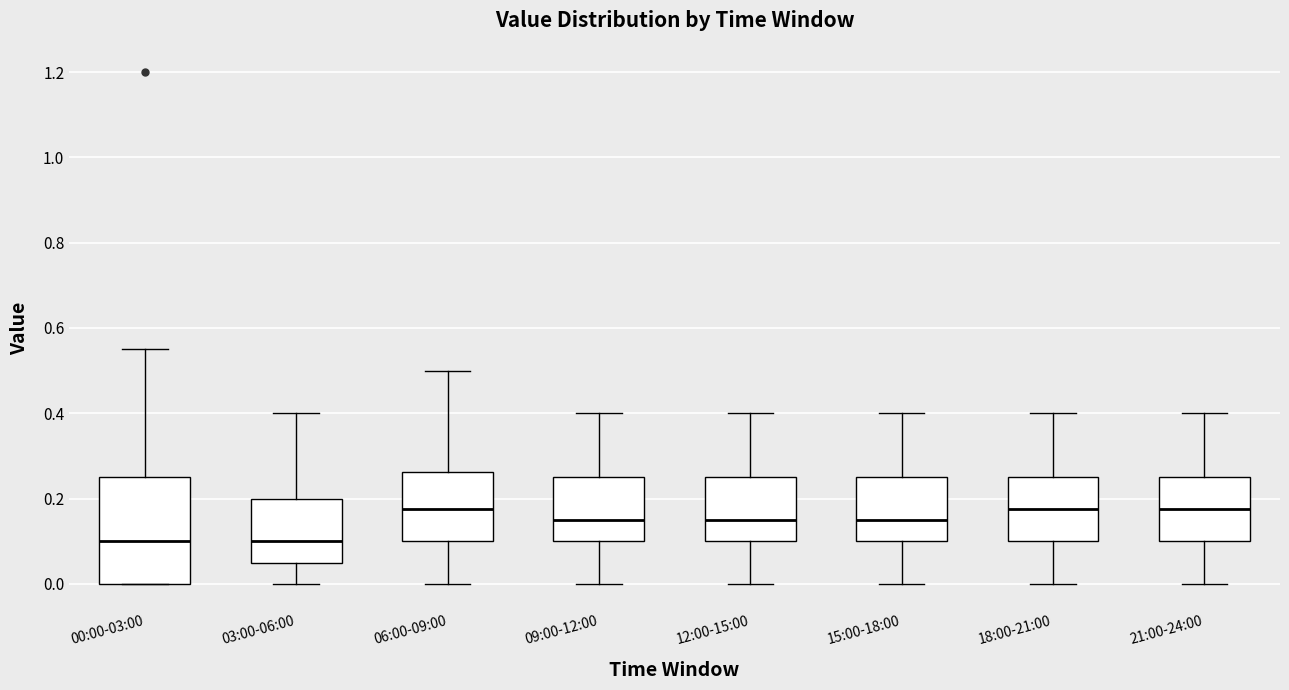

Reading left to right, read every box against the y-axis: the position of its median line, the range the box covers, and the ends of its whiskers. The values are not printed on the chart, so give them approximately, as read against the axis.

00:00-03:00: median 0.10, box 0.00 to 0.26, whiskers 0.00 to 0.56
03:00-06:00: median 0.10, box 0.06 to 0.20, whiskers 0.00 to 0.40
06:00-09:00: median 0.18, box 0.10 to 0.26, whiskers 0.00 to 0.50
09:00-12:00: median 0.16, box 0.10 to 0.26, whiskers 0.00 to 0.40
12:00-15:00: median 0.16, box 0.10 to 0.26, whiskers 0.00 to 0.40
15:00-18:00: median 0.16, box 0.10 to 0.26, whiskers 0.00 to 0.40
18:00-21:00: median 0.18, box 0.10 to 0.26, whiskers 0.00 to 0.40
21:00-24:00: median 0.18, box 0.10 to 0.26, whiskers 0.00 to 0.40